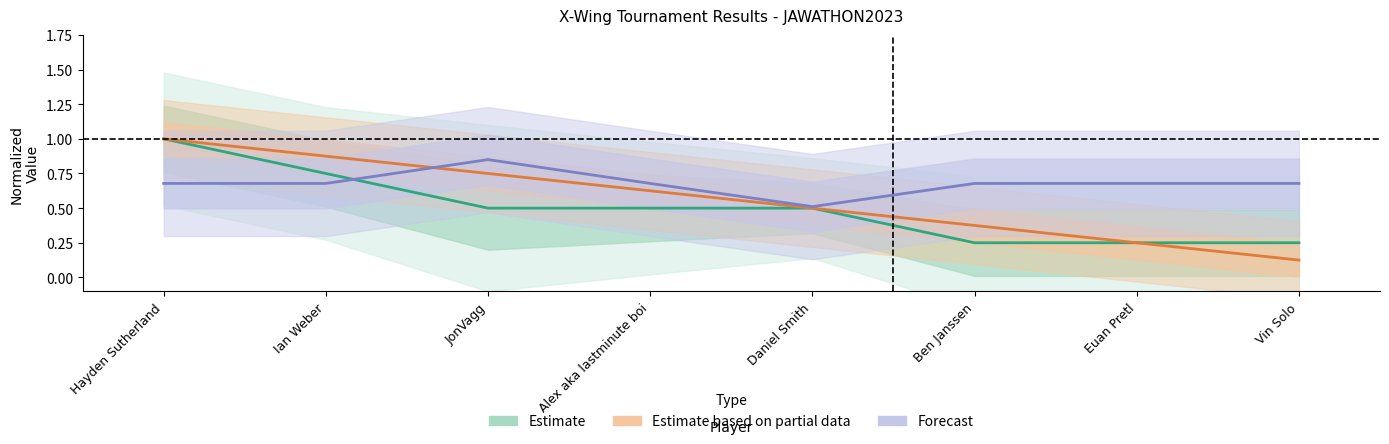

What are all the series names shown in the legend?

Estimate, Estimate based on partial data, Forecast